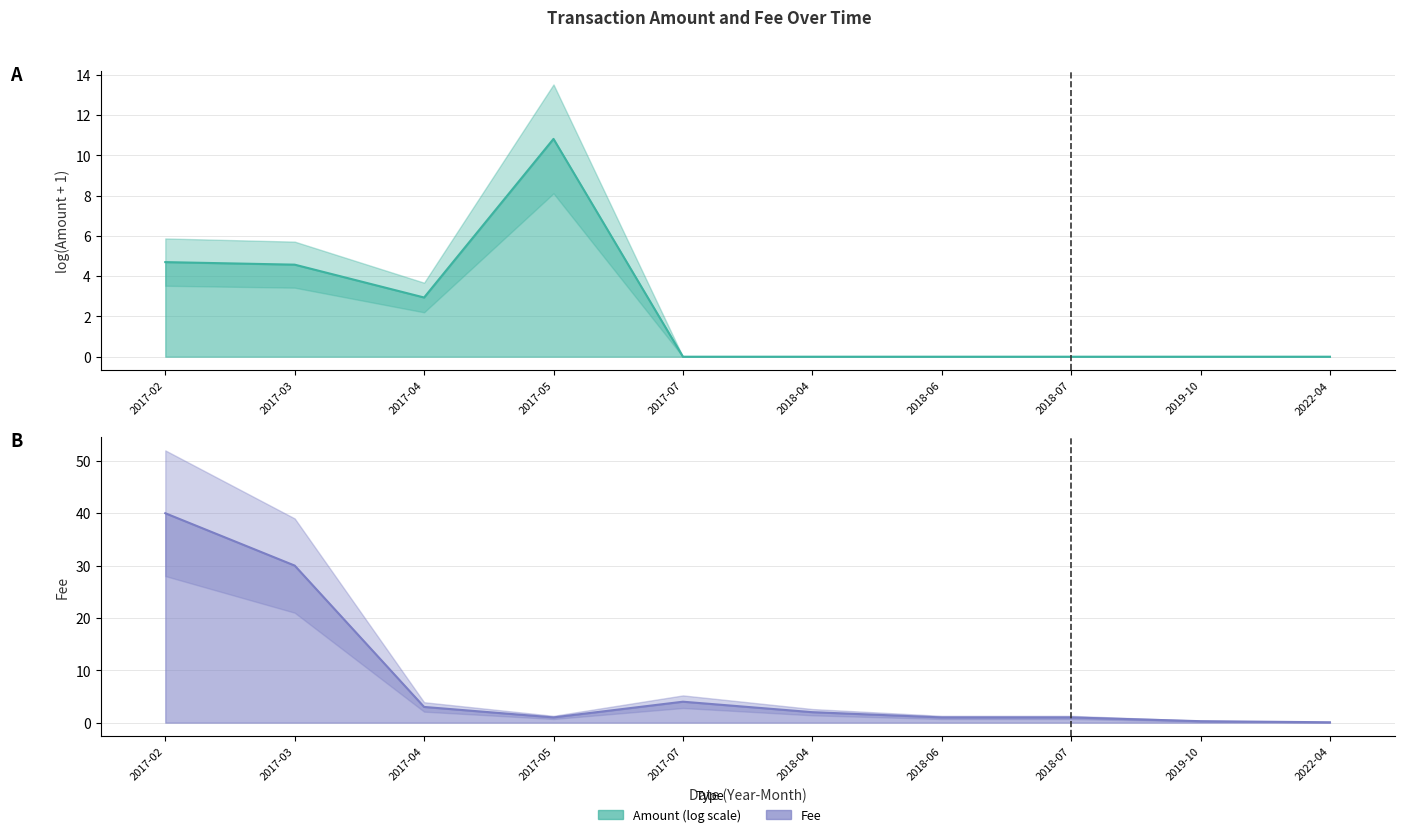

Rank the categories by Amount value from highest to lowest.

2017-05, 2017-02, 2017-03, 2017-04, 2022-04, 2019-10, 2017-07, 2018-04, 2018-06, 2018-07